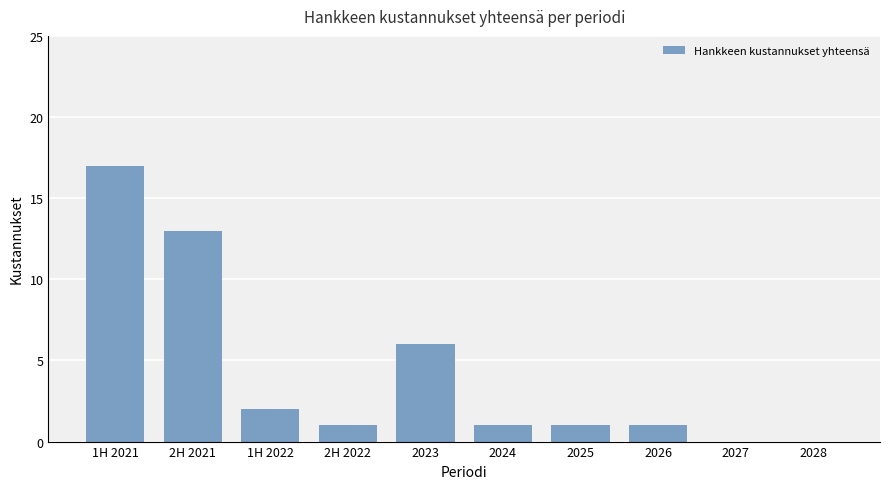

Reading left to right, list all the values displayed in this chart.

1H 2021=17	2H 2021=13	1H 2022=2	2H 2022=1	2023=6	2024=1	2025=1	2026=1	2027=0	2028=0